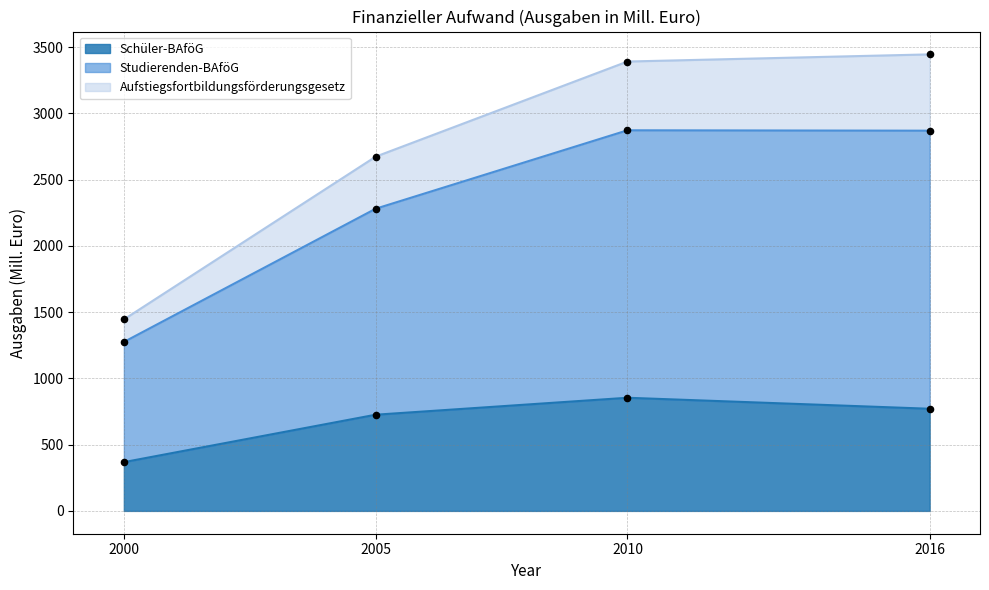

Which series contains the lowest Y value?

Schüler-BAföG